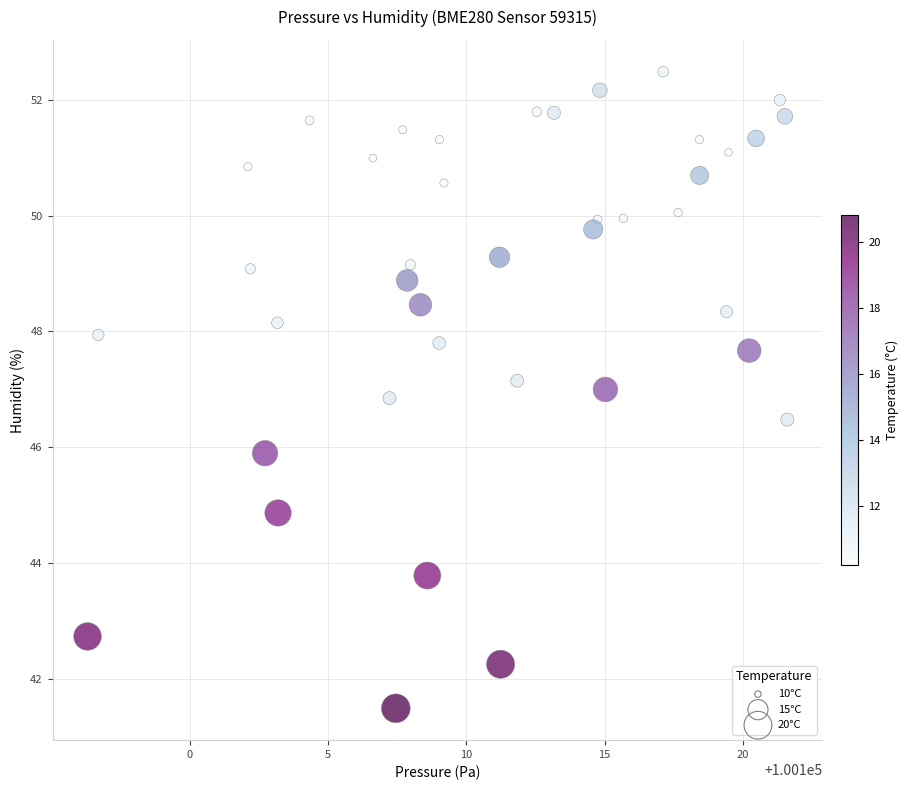

What is the range of Y values (max minus min)?

11.0